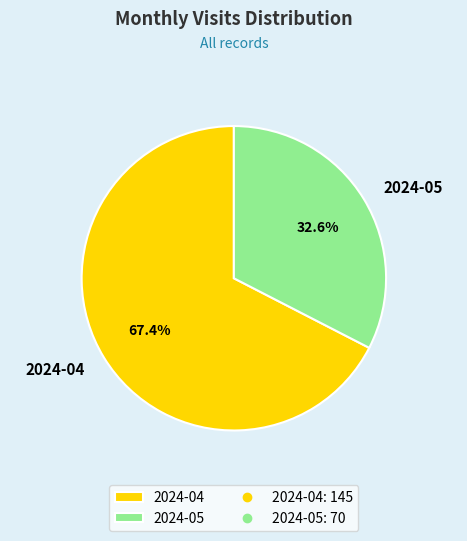

Is the sum of 2024-05 and 2024-04 greater than half?

Yes